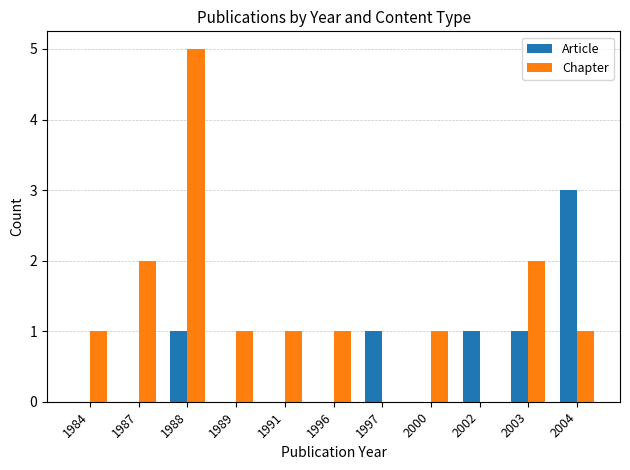

How many data points does each series have?

11